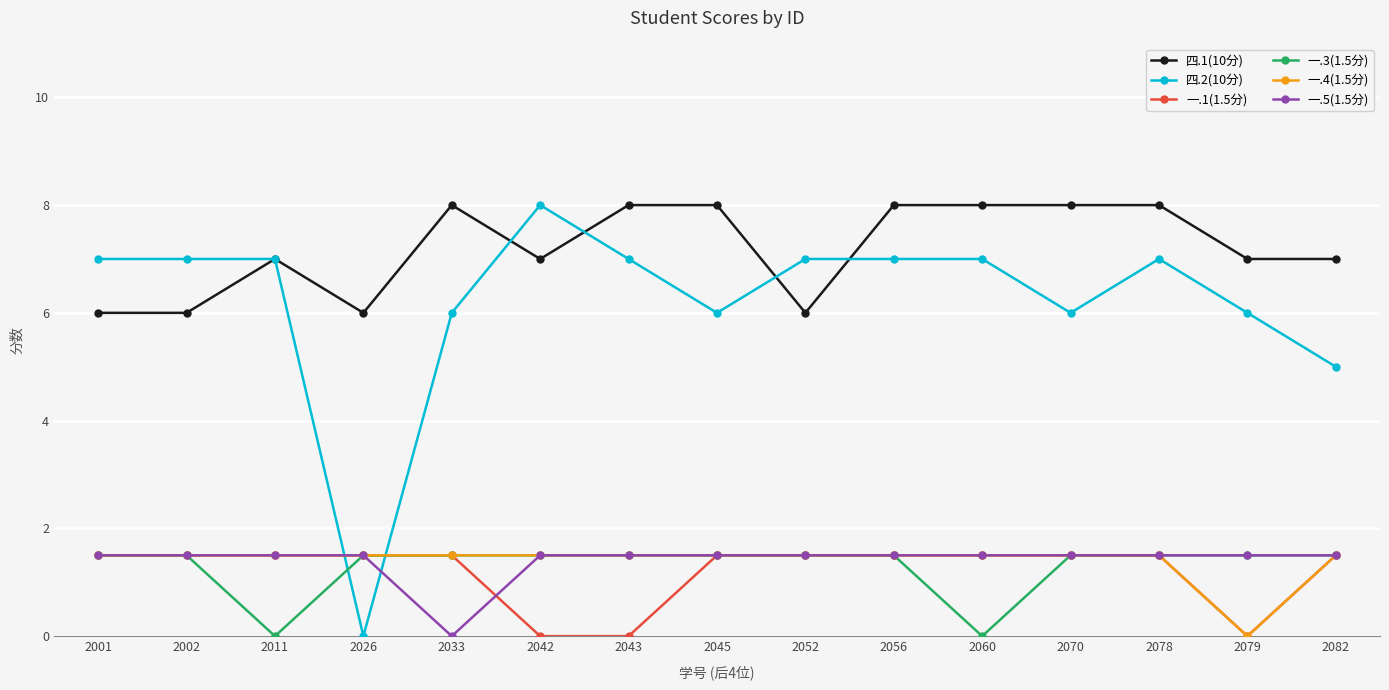

Is it true that 一.1(1.5分) equals 2.6 at 2060?

False